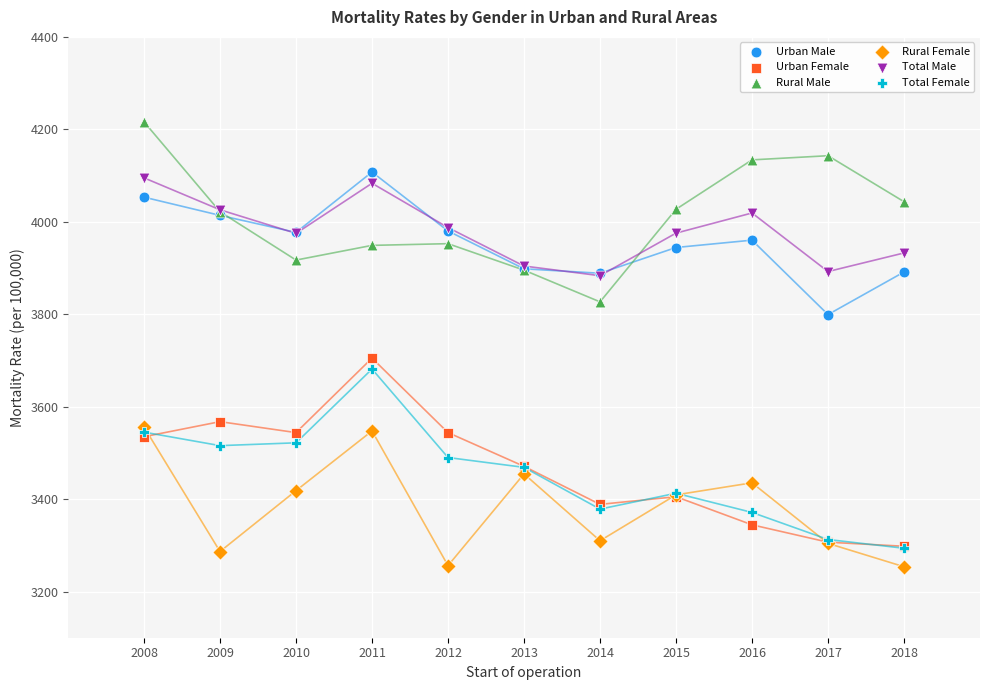

Which series has the largest Y range (max minus min)?

Urban Female